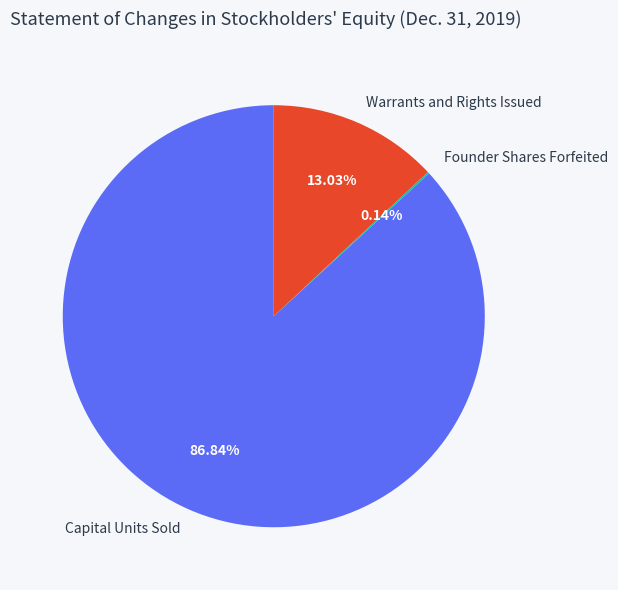

Is it true that Warrants and Rights Issued is 13% of the pie?

True